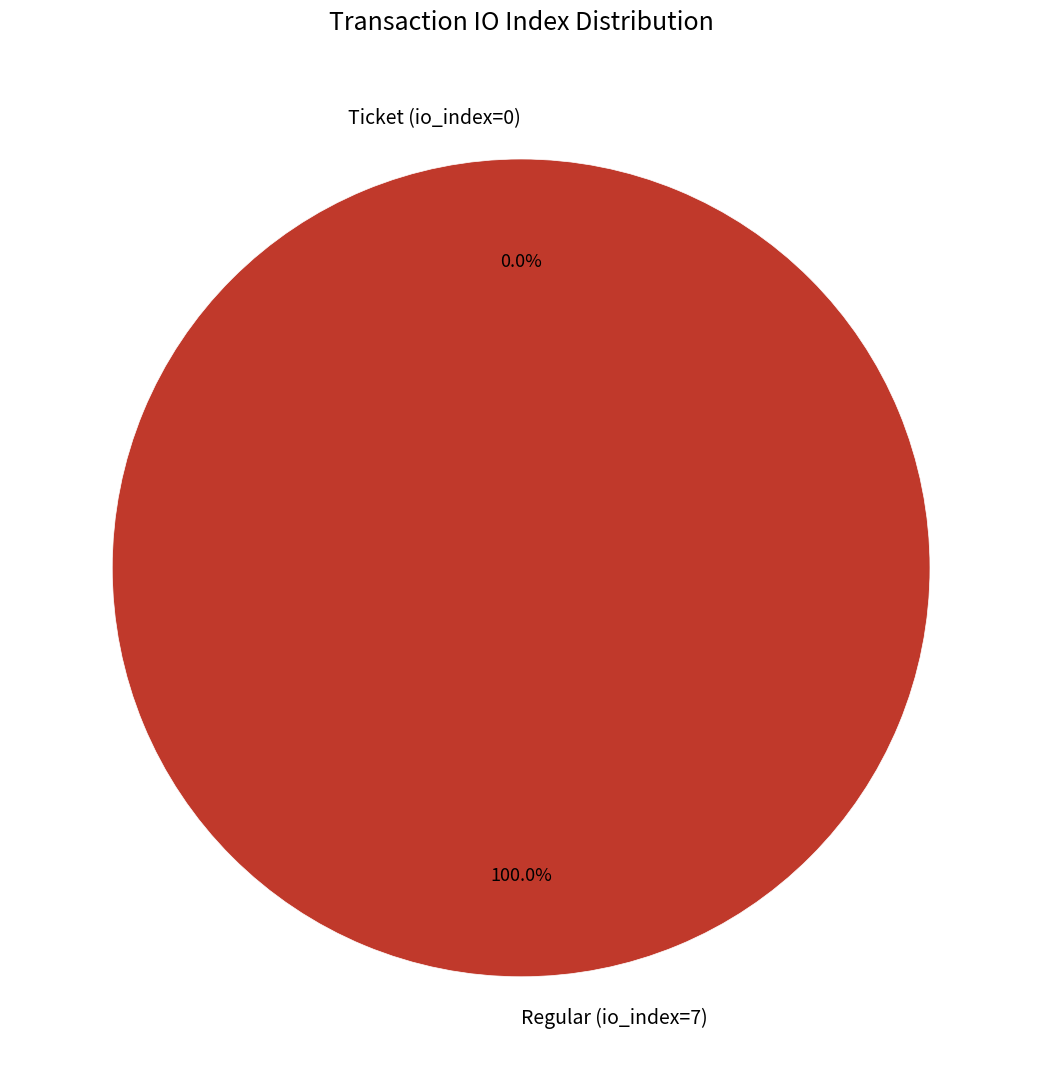

Which category accounts for the majority?

Regular (io_index=7)